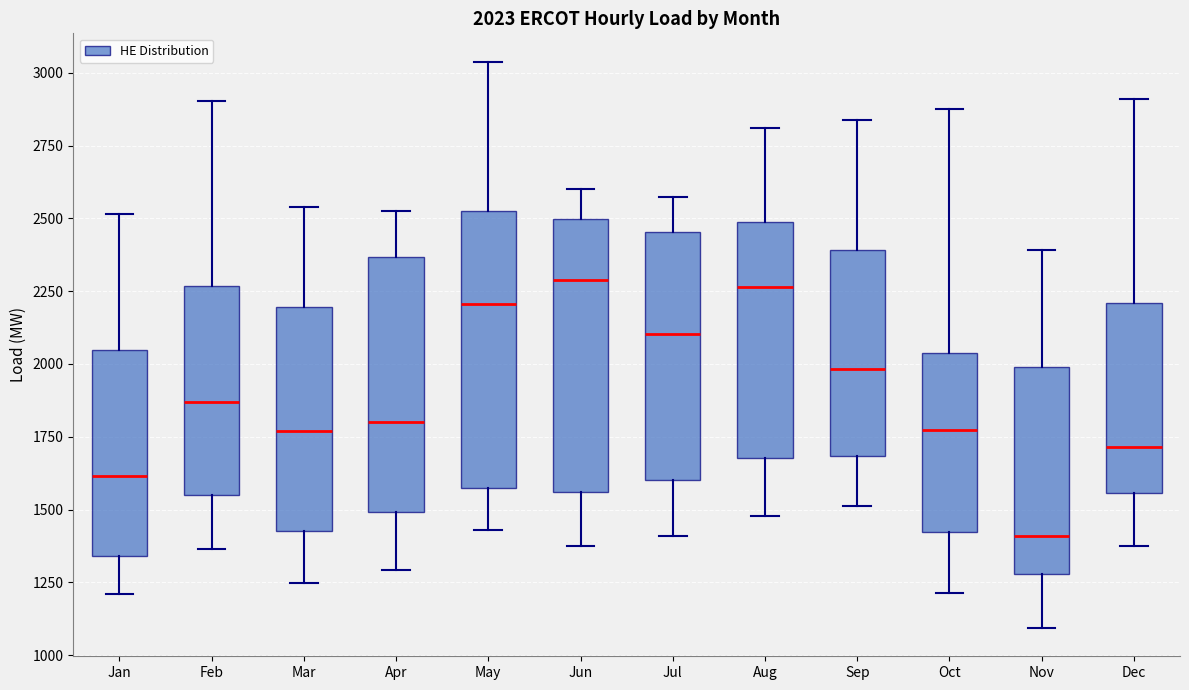

Which box has the lowest median line?

Nov